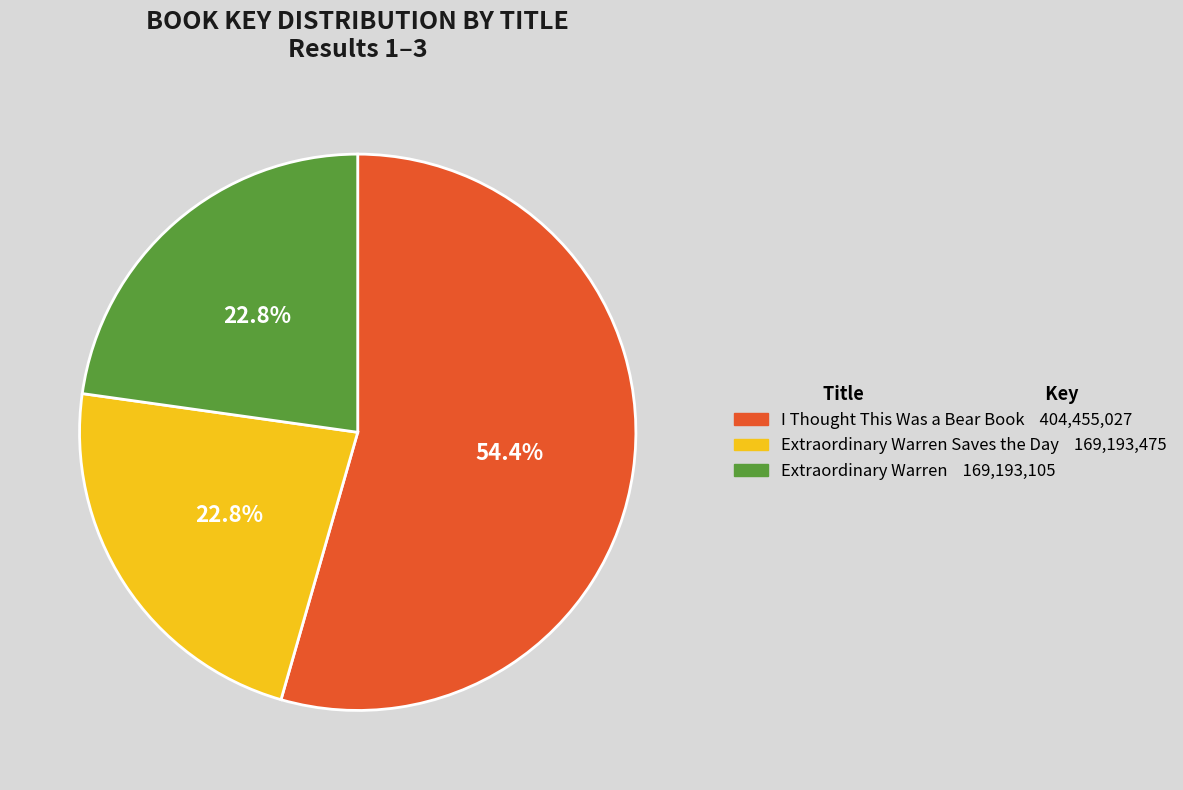

To the nearest percent, what is the difference between the largest and smallest slice percentages?

32%